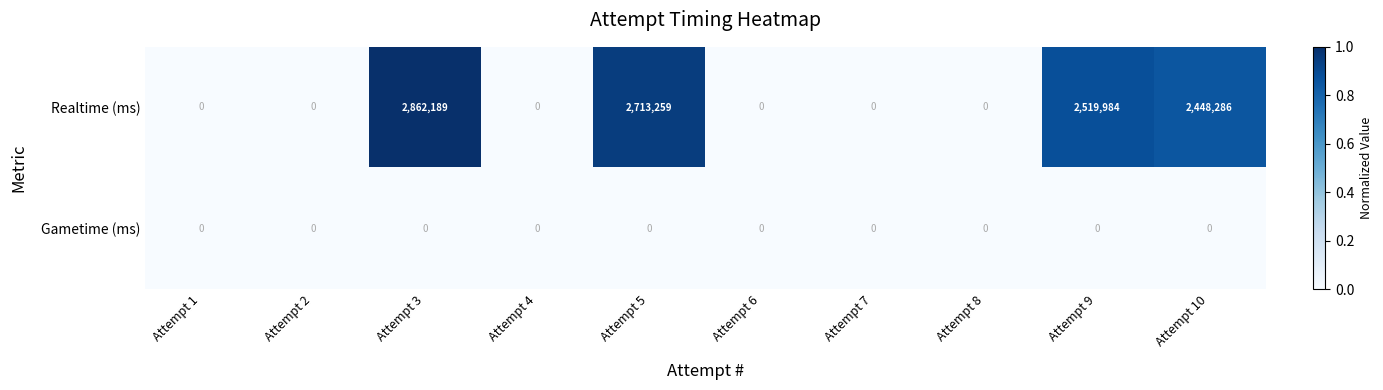

At how many categories does at least one series exceed 465399?

4